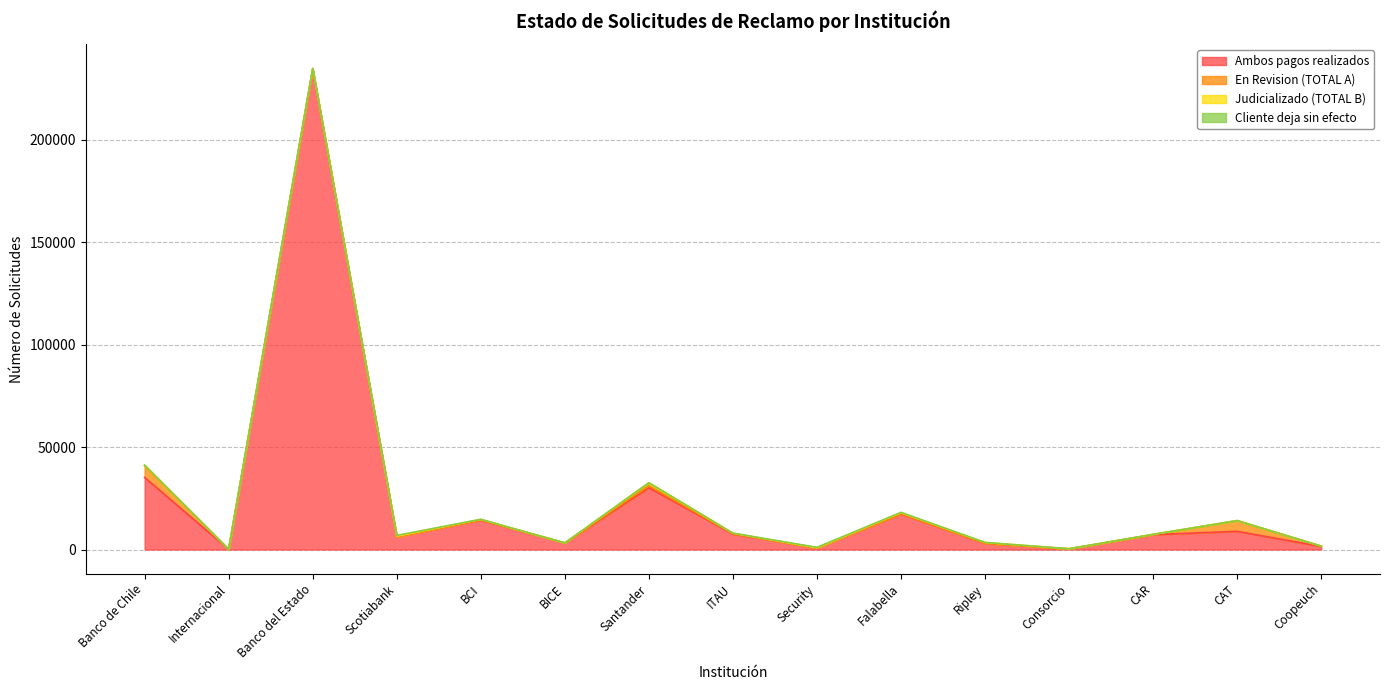

The value of Ambos pagos realizados at Security is 726. True or false?

True